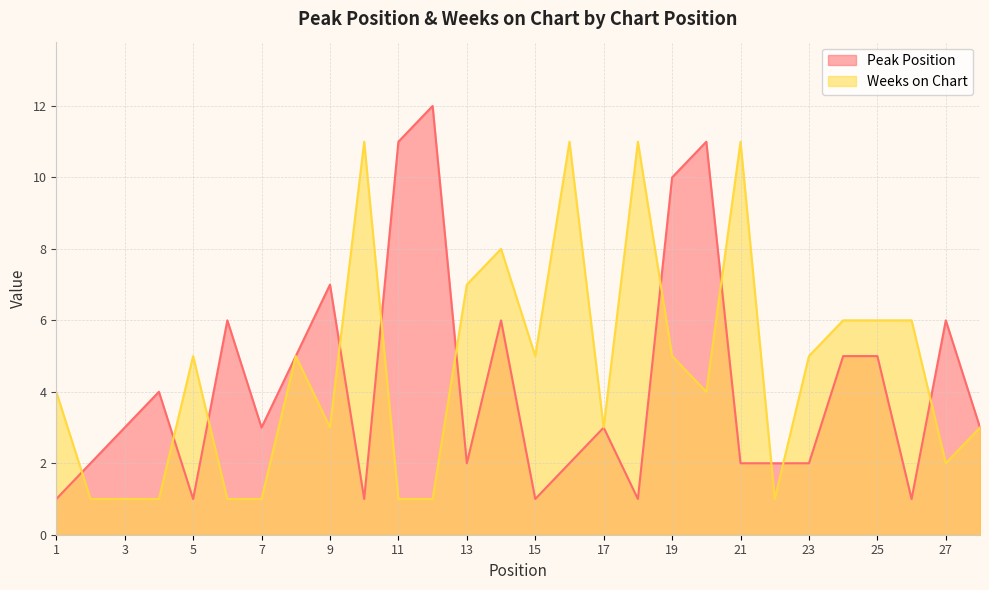

The value of Peak Position at 2 is 3. True or false?

False